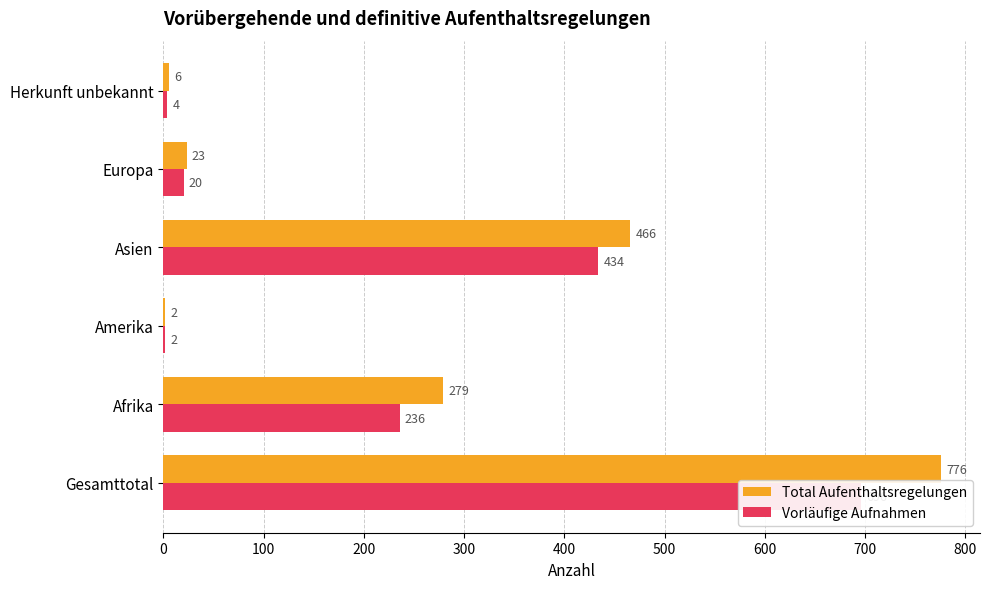

What is the difference between the maximum and second lowest values in the Total Aufenthaltsregelungen series?

770